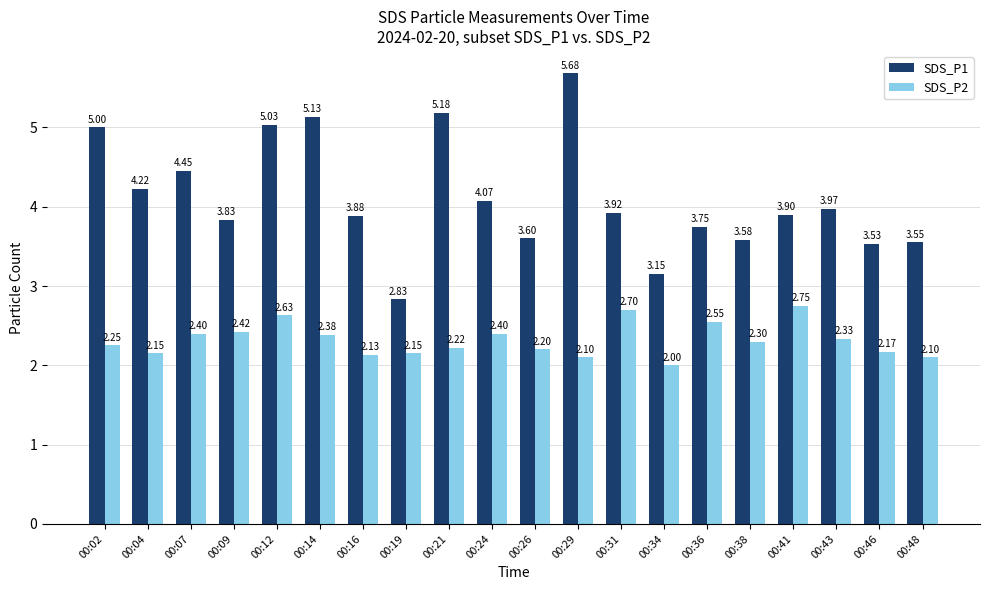

What is the difference between the highest and lowest values at 00:43?

1.6